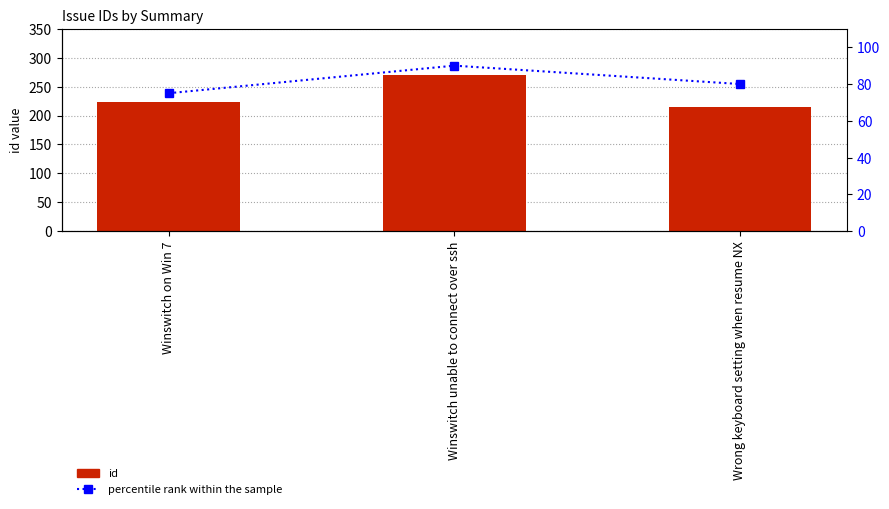

What are all the series names shown in the legend?

id, percentile rank within the sample